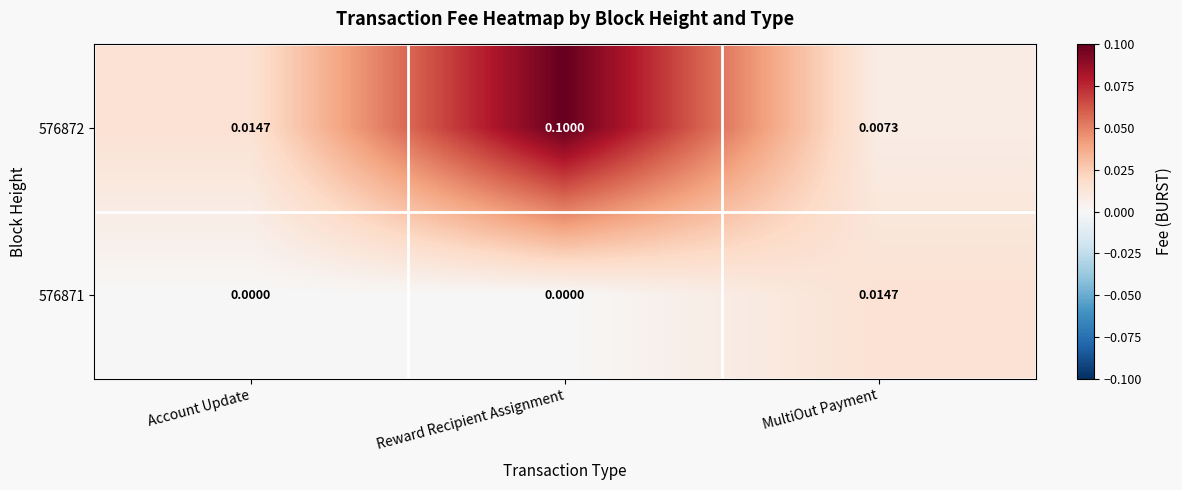

Which label corresponds to the largest value in the chart?

Reward Recipient Assignment